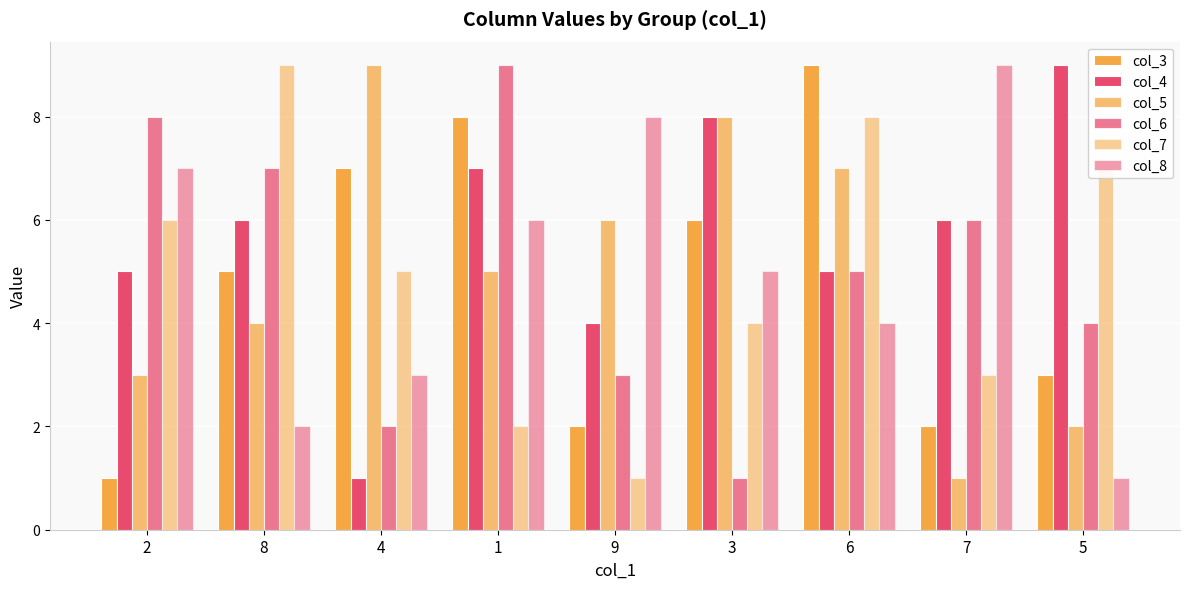

Which series has the widest spread of values?

col_3